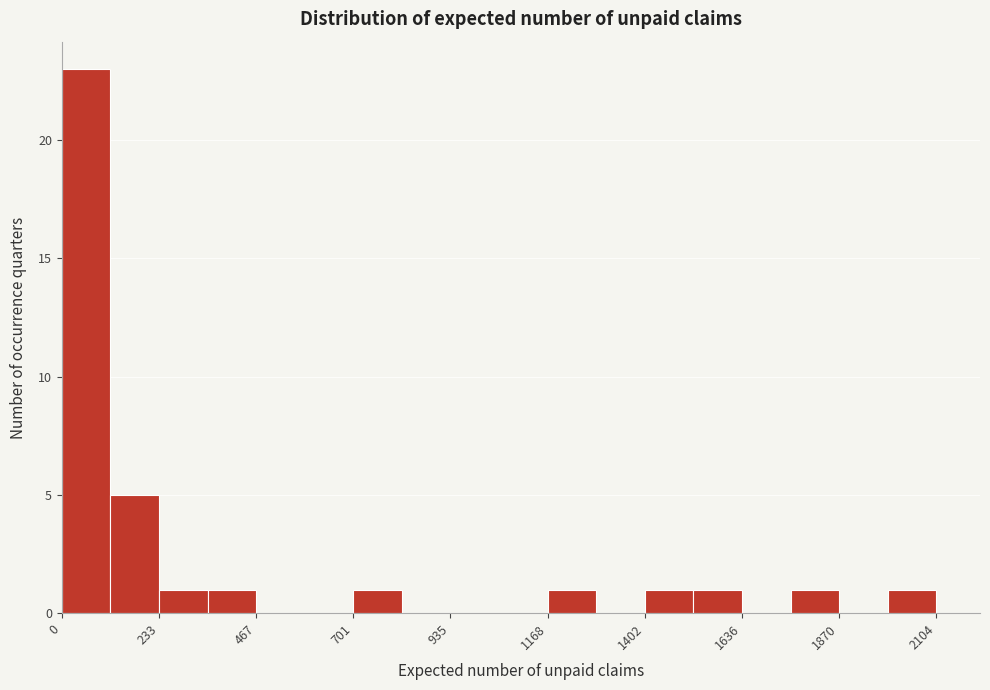

Read against the x-axis, roughly where is the centre of the tallest bar?

50